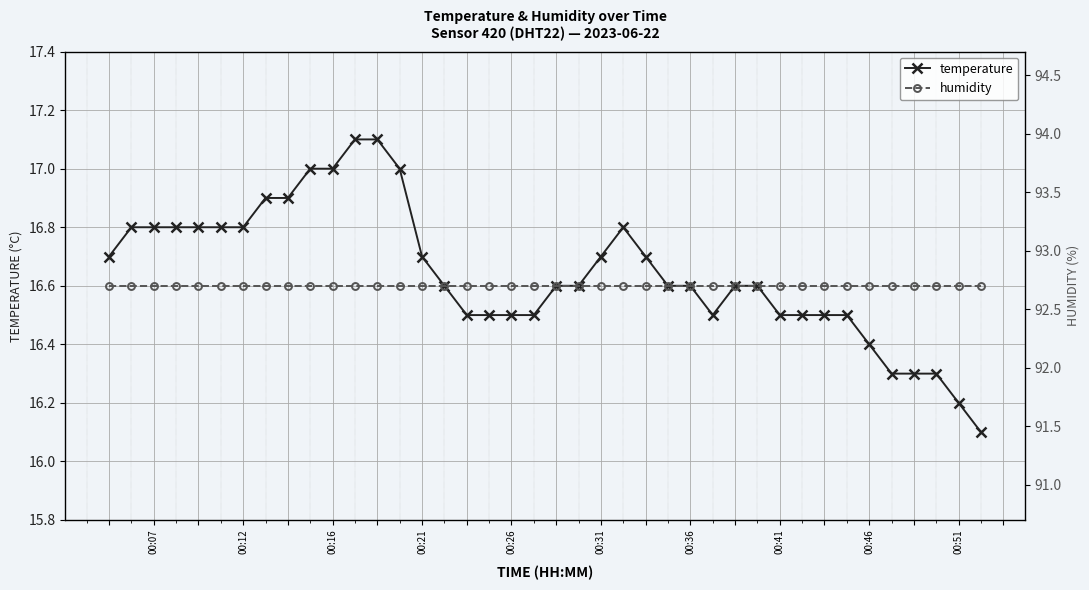

At 31, list the series in order from smallest to largest.

temperature, humidity